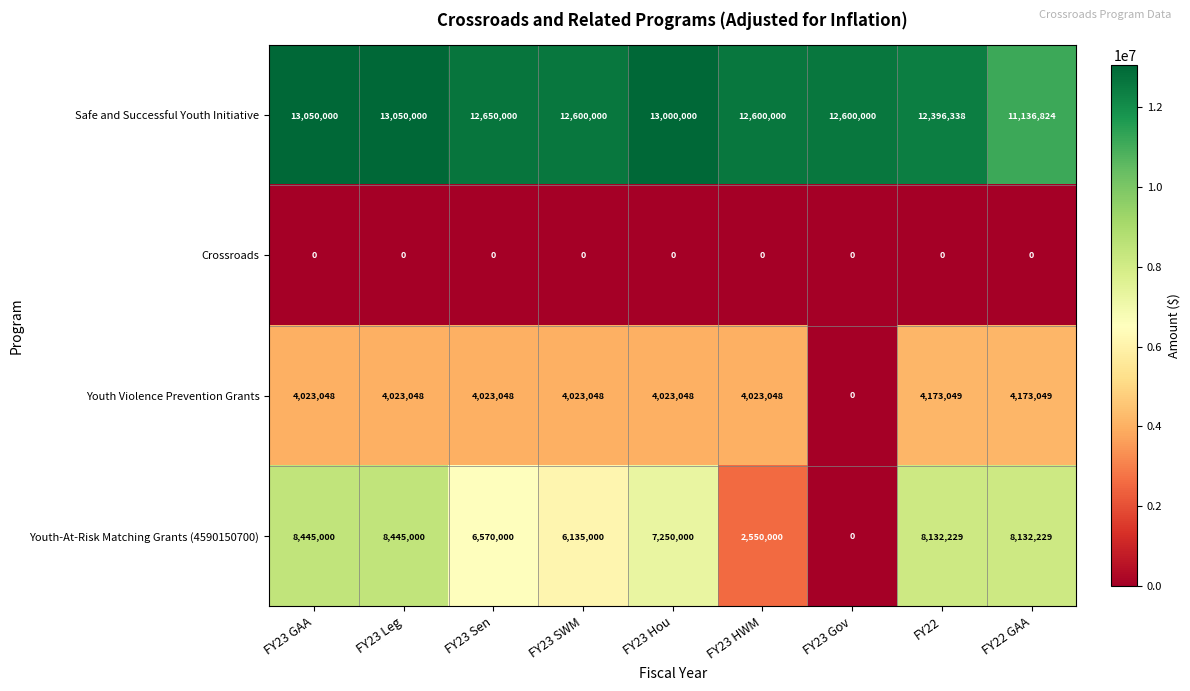

Read the Safe and Successful Youth Initiative value at FY23 SWM, to the nearest 10.

12600000